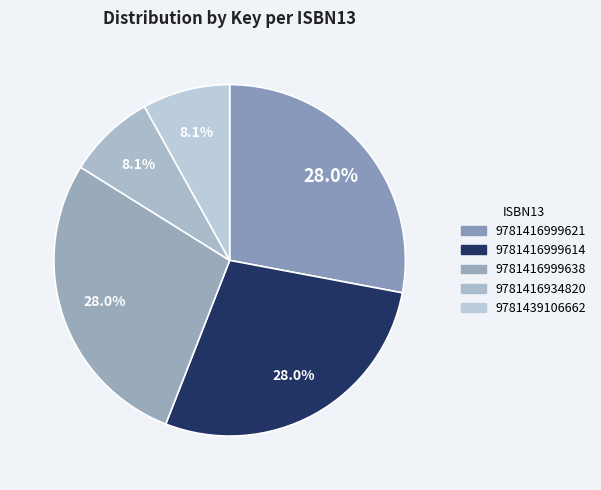

To the nearest percent, what percentage of the pie is 9781416999638?

28%